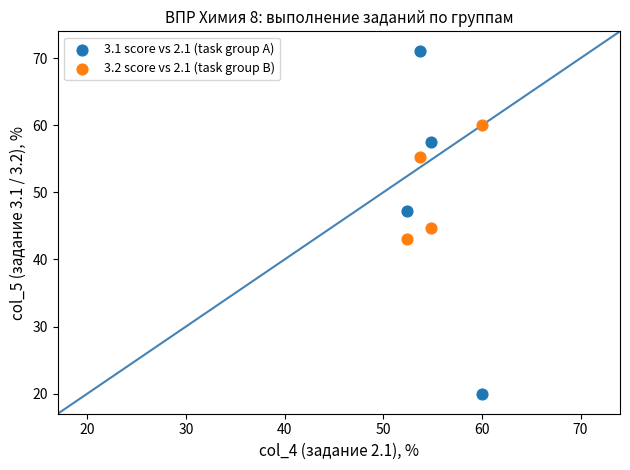

What are all the series names shown in the legend?

3.1 score vs 2.1 (task group A), 3.2 score vs 2.1 (task group B)